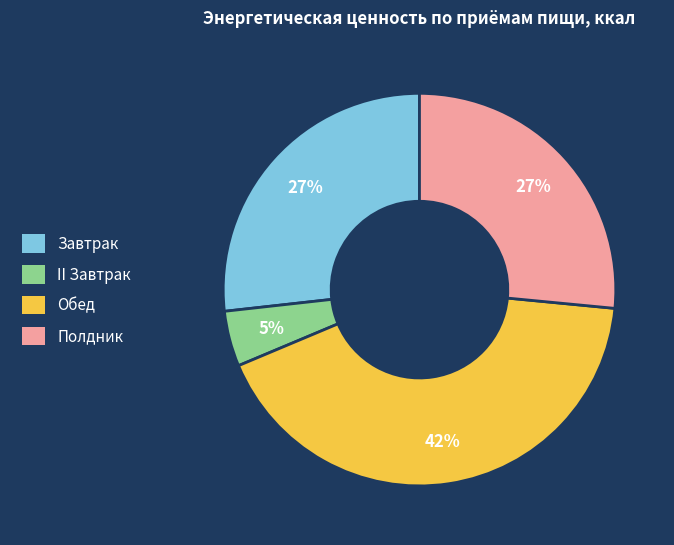

Is it true that Обед is 42% of the pie?

True